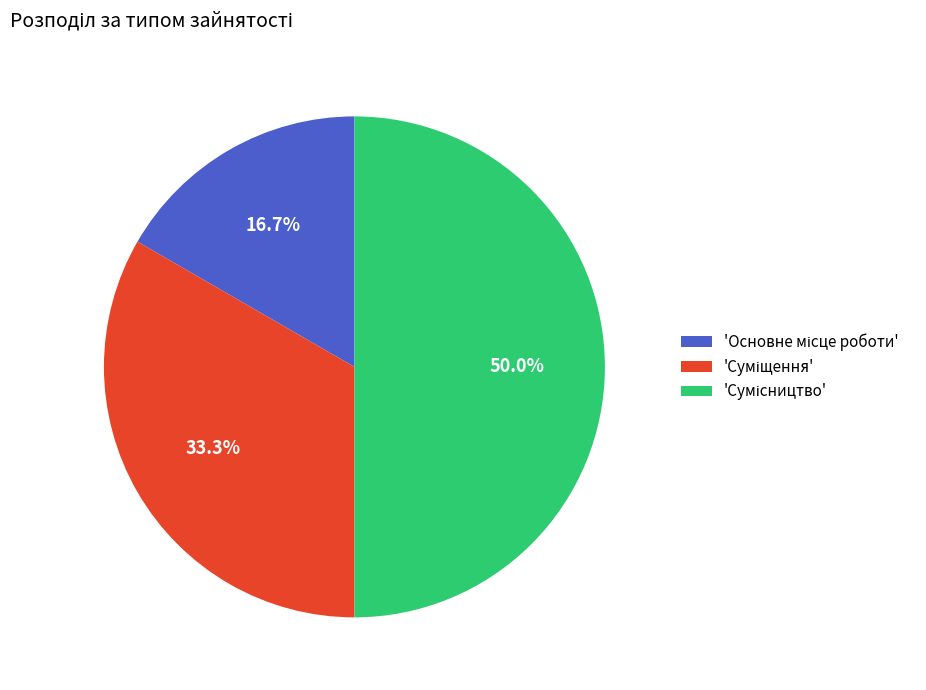

Count the number of slices in the pie.

3